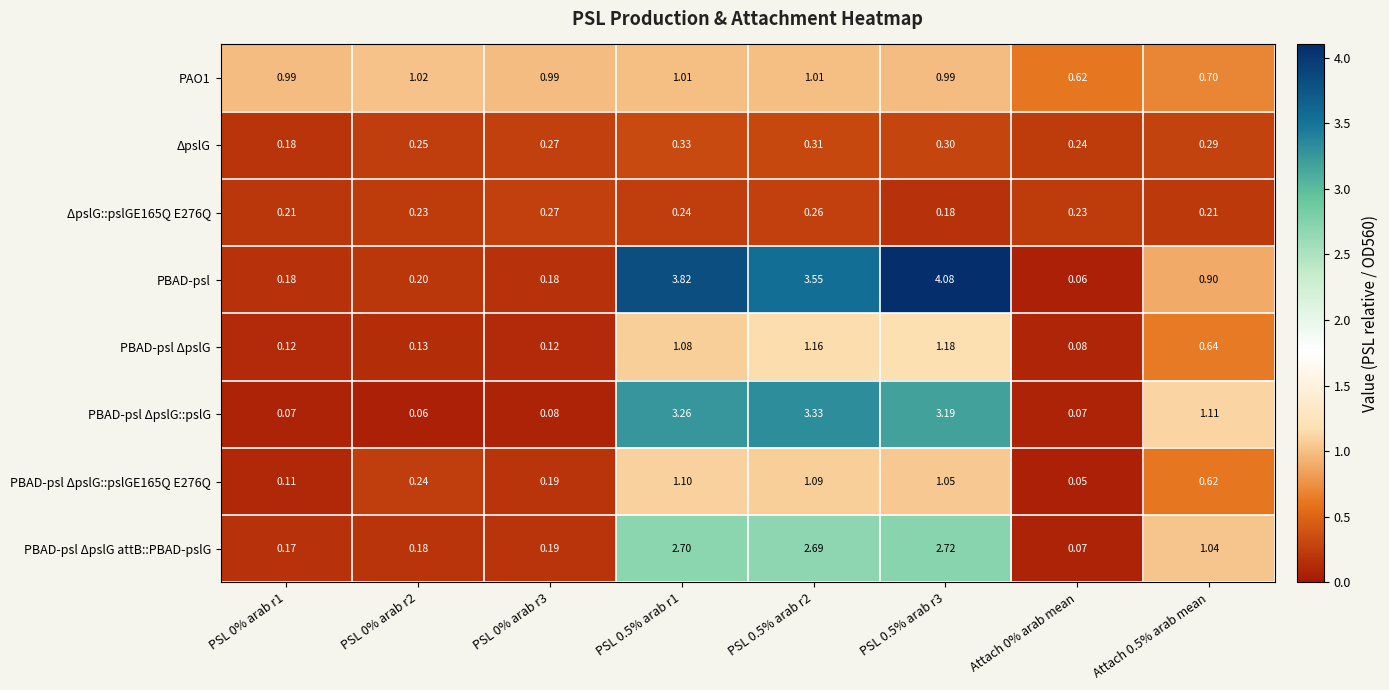

Is the value of PBAD-psl at PSL 0% arab r2 greater than the value of ΔpslG at PSL 0.5% arab r1?

No